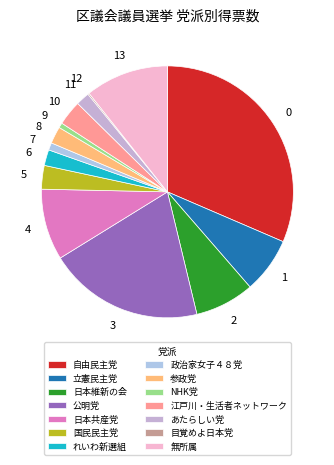

To the nearest percent, what is the difference between the largest and smallest slice percentages?

31%